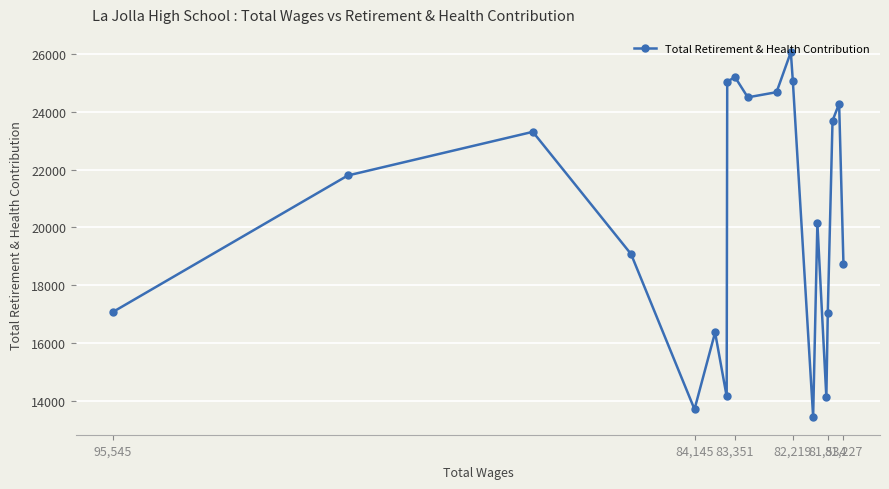

How many distinct data groups are displayed?

1